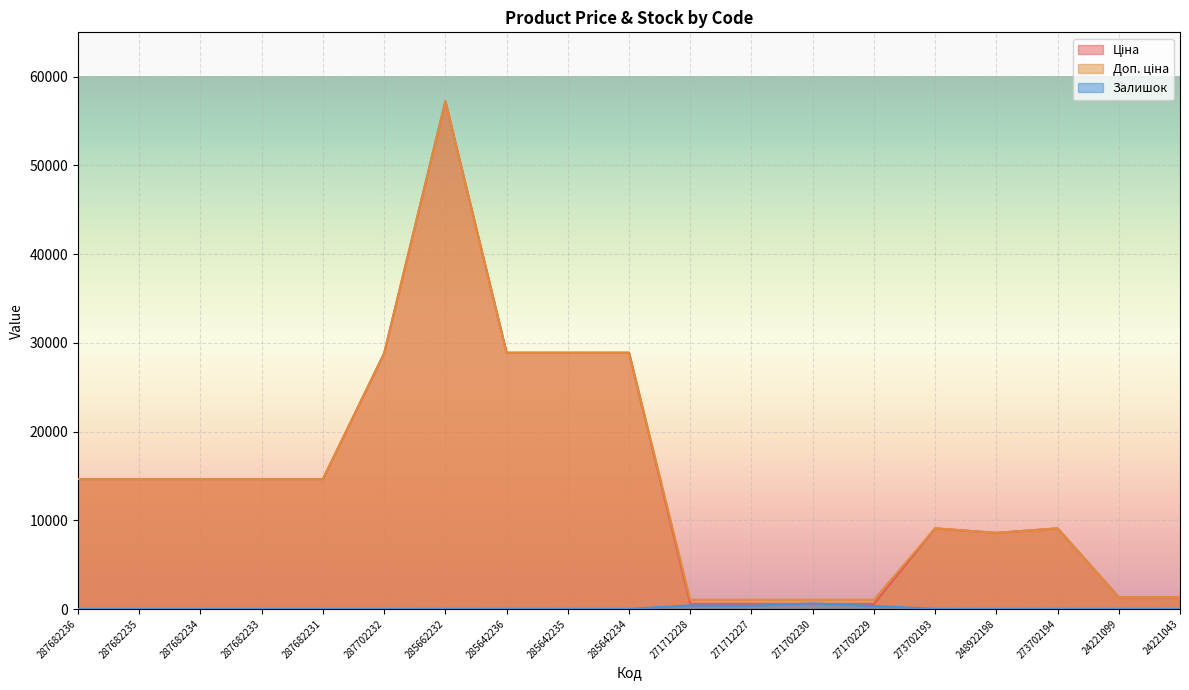

The value of Доп. ціна at 271702230 is 1048.0. True or false?

True